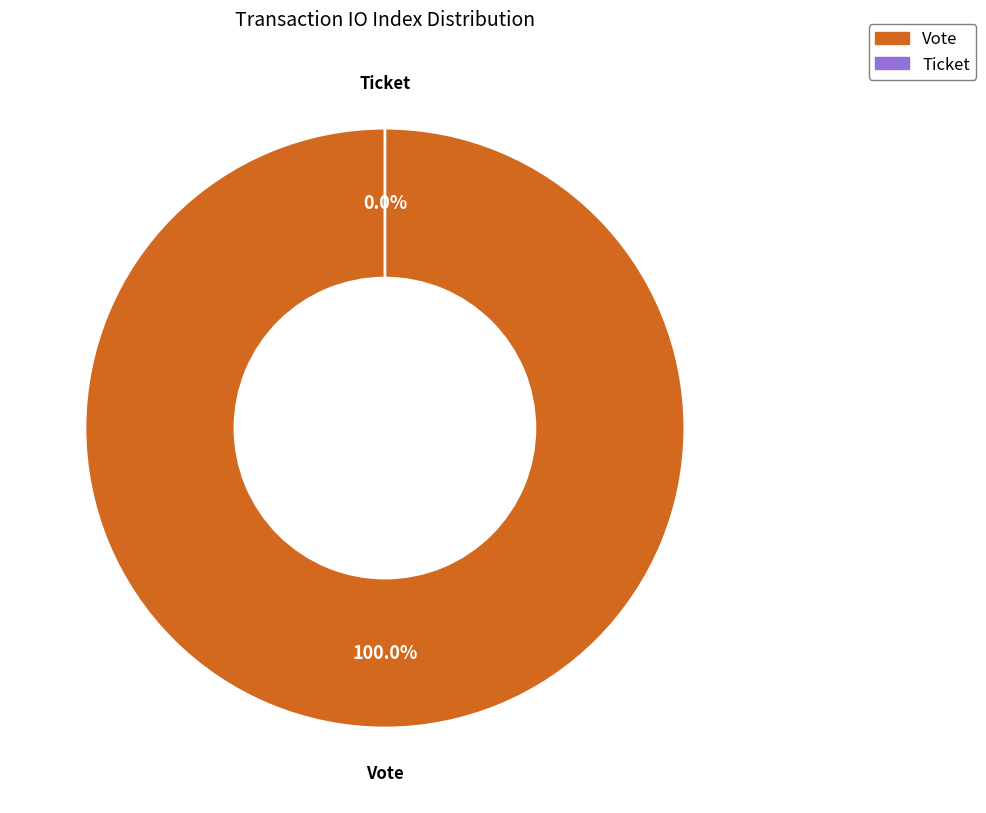

Between Ticket and Vote, which is larger?

Vote